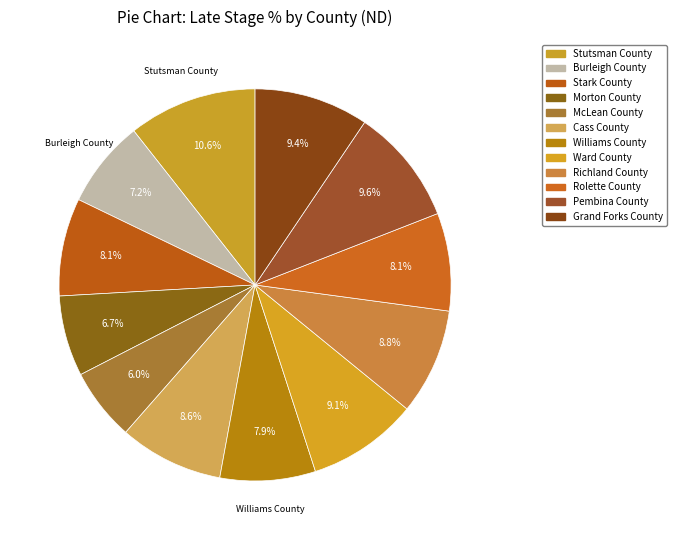

To the nearest percent, what percentage of the pie is Richland County?

9%